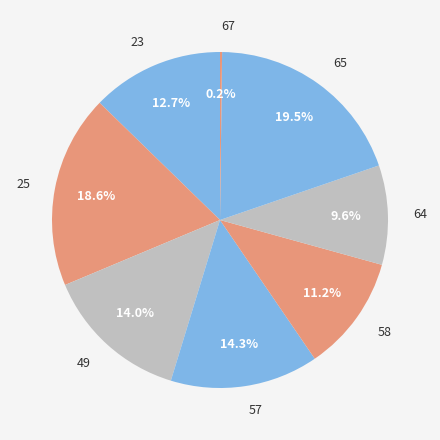

Is the sum of 57 and 23 greater than half?

No